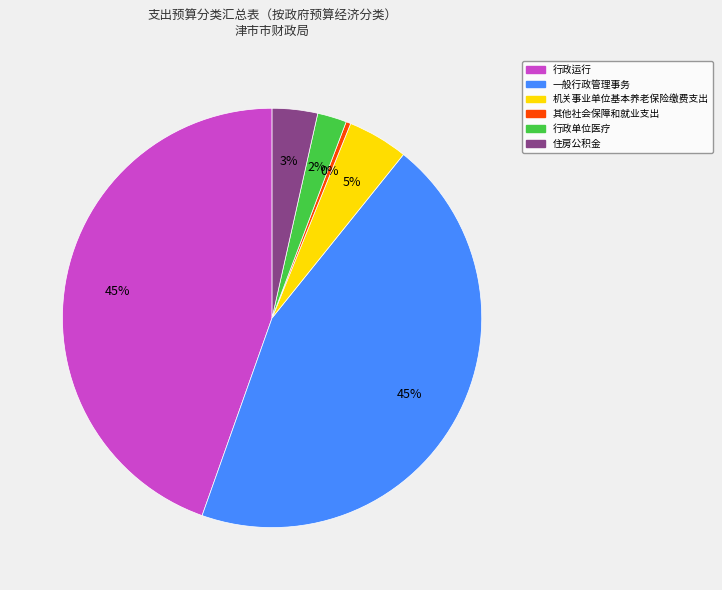

Which has a higher value, 住房公积金 or 行政运行?

行政运行